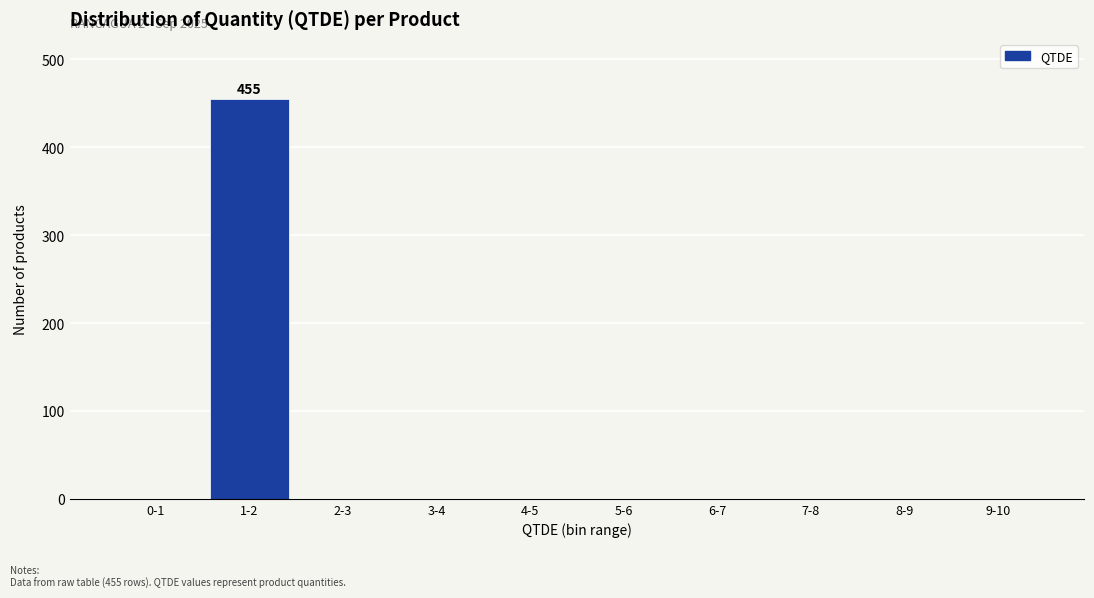

Reading left to right, extract all data points from this chart.

0-1=0	1-2=455	2-3=0	3-4=0	4-5=0	5-6=0	6-7=0	7-8=0	8-9=0	9-10=0